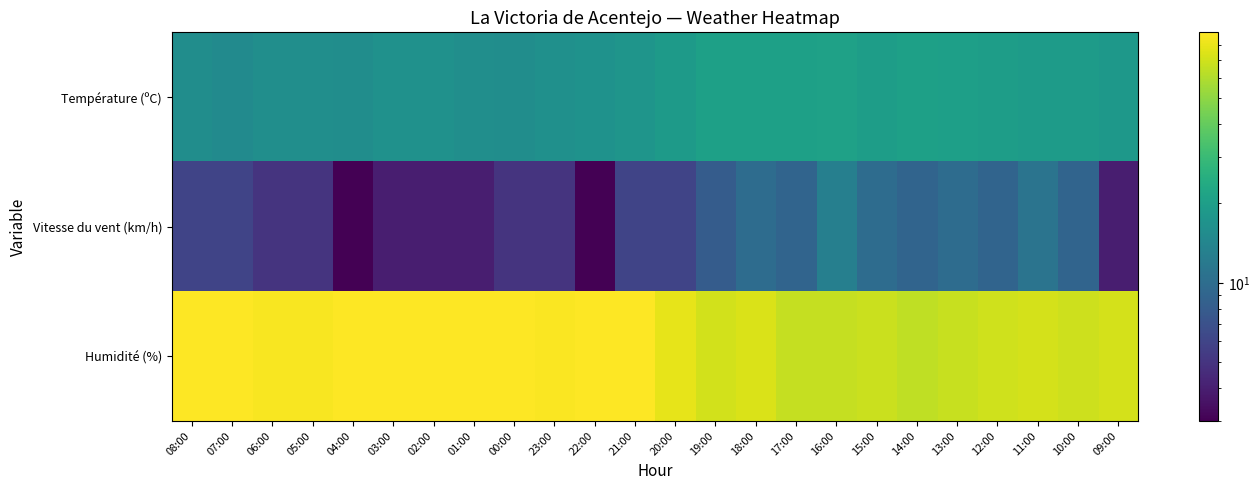

Reading left to right, transcribe all the data shown in this chart.

Température (ºC): 08:00=15.9	07:00=15.2	06:00=16.0	05:00=16.0	04:00=15.8	03:00=16.6	02:00=16.6	01:00=16.0	00:00=15.9	23:00=16.4	22:00=17.0	21:00=17.6	20:00=19.1	19:00=20.6	18:00=20.5	17:00=20.5	16:00=20.9	15:00=19.9	14:00=20.6	13:00=20.4	12:00=19.8	11:00=19.4	10:00=19.2	09:00=18.4
Vitesse du vent (km/h): 08:00=6.0	07:00=6.0	06:00=5.0	05:00=5.0	04:00=3.0	03:00=4.0	02:00=4.0	01:00=4.0	00:00=5.0	23:00=5.0	22:00=3.0	21:00=6.0	20:00=6.0	19:00=8.0	18:00=10.0	17:00=9.0	16:00=13.0	15:00=10.0	14:00=9.0	13:00=10.0	12:00=9.0	11:00=11.0	10:00=9.0	09:00=4.0
Humidité (%): 08:00=88.0	07:00=89.0	06:00=86.0	05:00=86.0	04:00=89.0	03:00=89.0	02:00=88.0	01:00=88.0	00:00=88.0	23:00=87.0	22:00=88.0	21:00=88.0	20:00=79.0	19:00=71.0	18:00=73.0	17:00=66.0	16:00=66.0	15:00=68.0	14:00=64.0	13:00=67.0	12:00=70.0	11:00=72.0	10:00=69.0	09:00=72.0